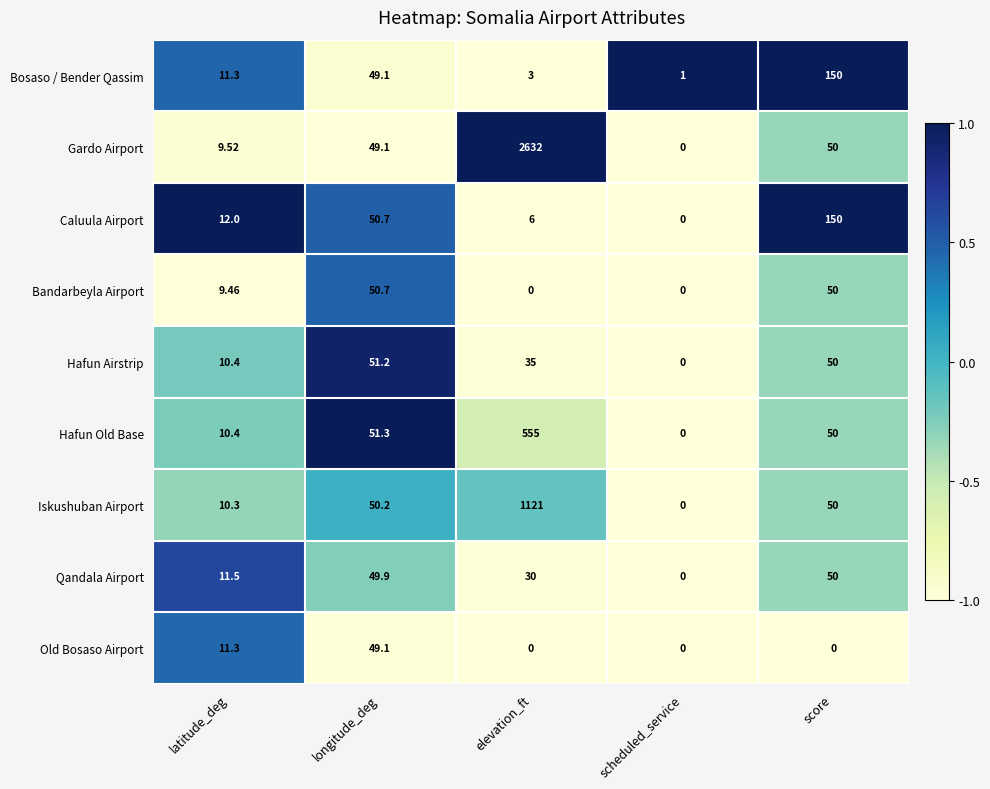

At which label is Qandala Airport closest to 25?

elevation_ft